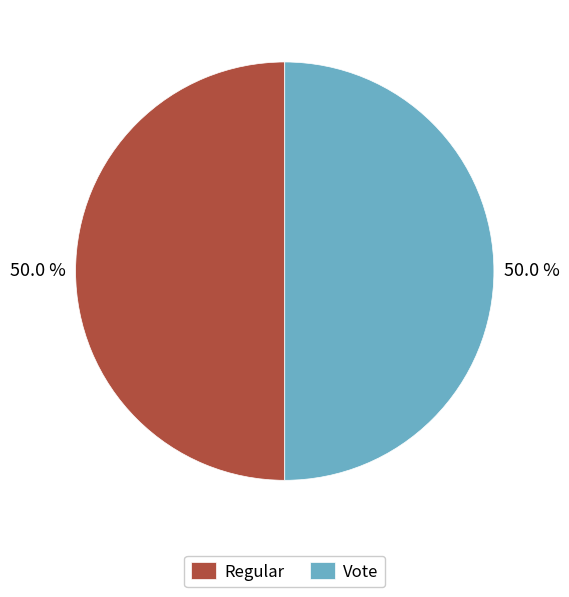

What percentage do Vote and Regular together represent?

100.0%